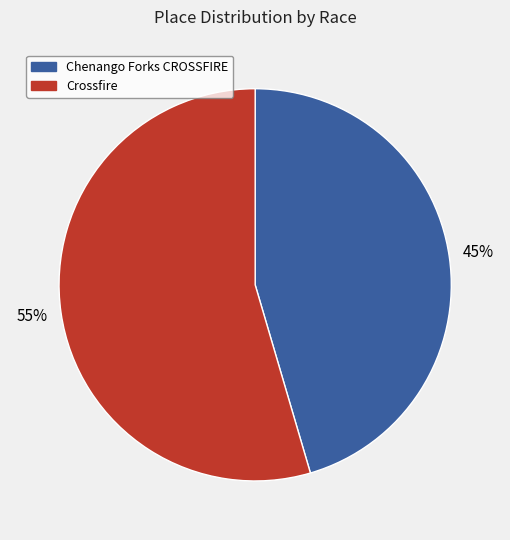

How many slices are in this pie chart?

2